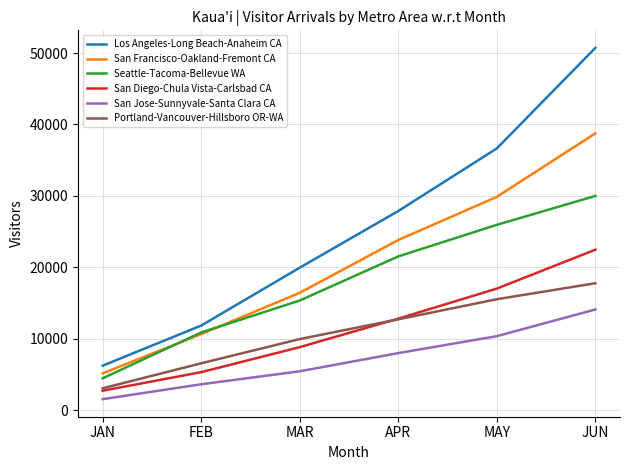

What is the approximate value of San Jose-Sunnyvale-Santa Clara CA at MAR?

5442.7